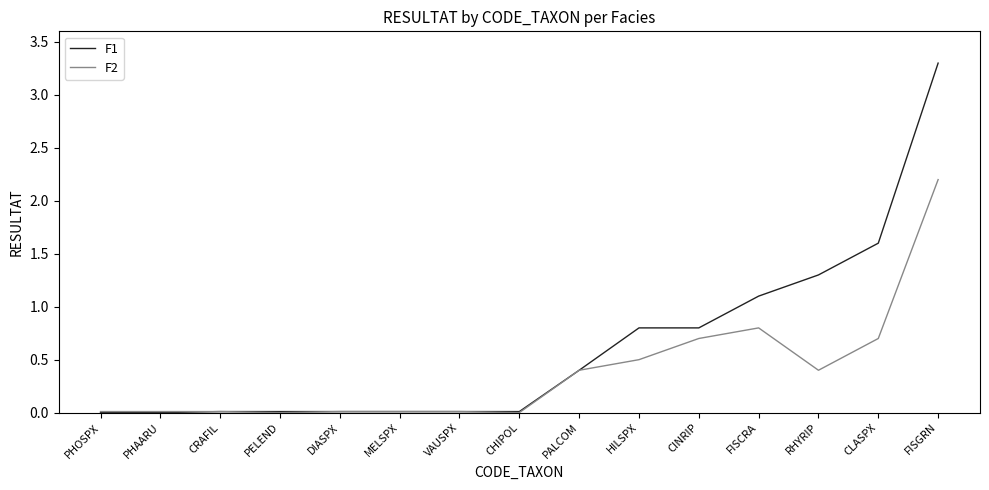

At which label does F2 reach its peak?

FISGRN